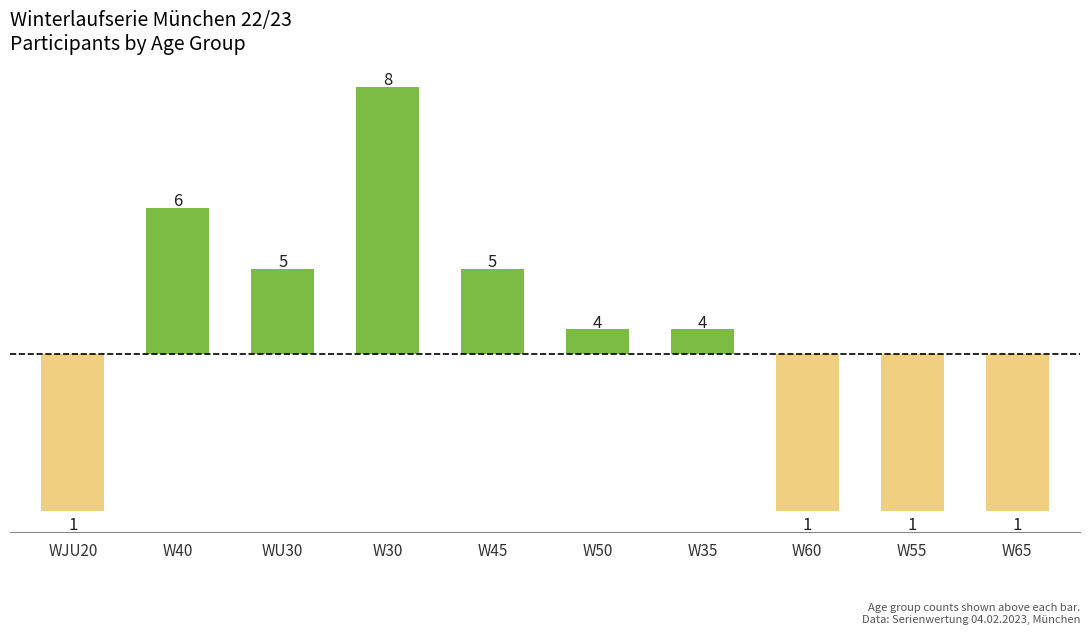

List the labels in order of value, largest first.

W30, W40, WU30, W45, W50, W35, WJU20, W60, W55, W65